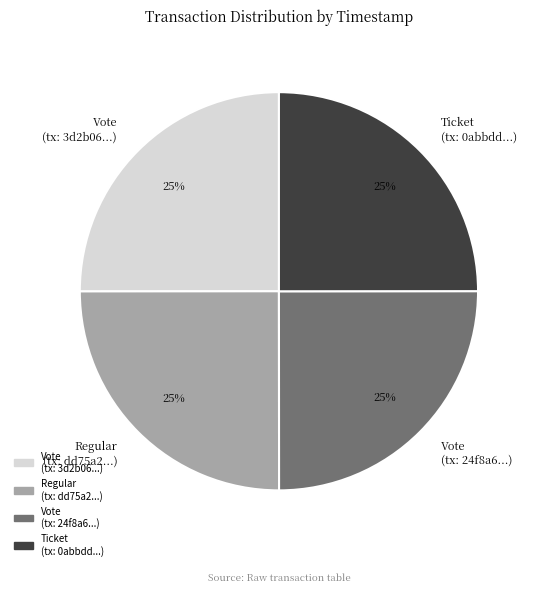

The Regular (tx: dd75a2...) slice represents 25% of the pie. True or false?

True